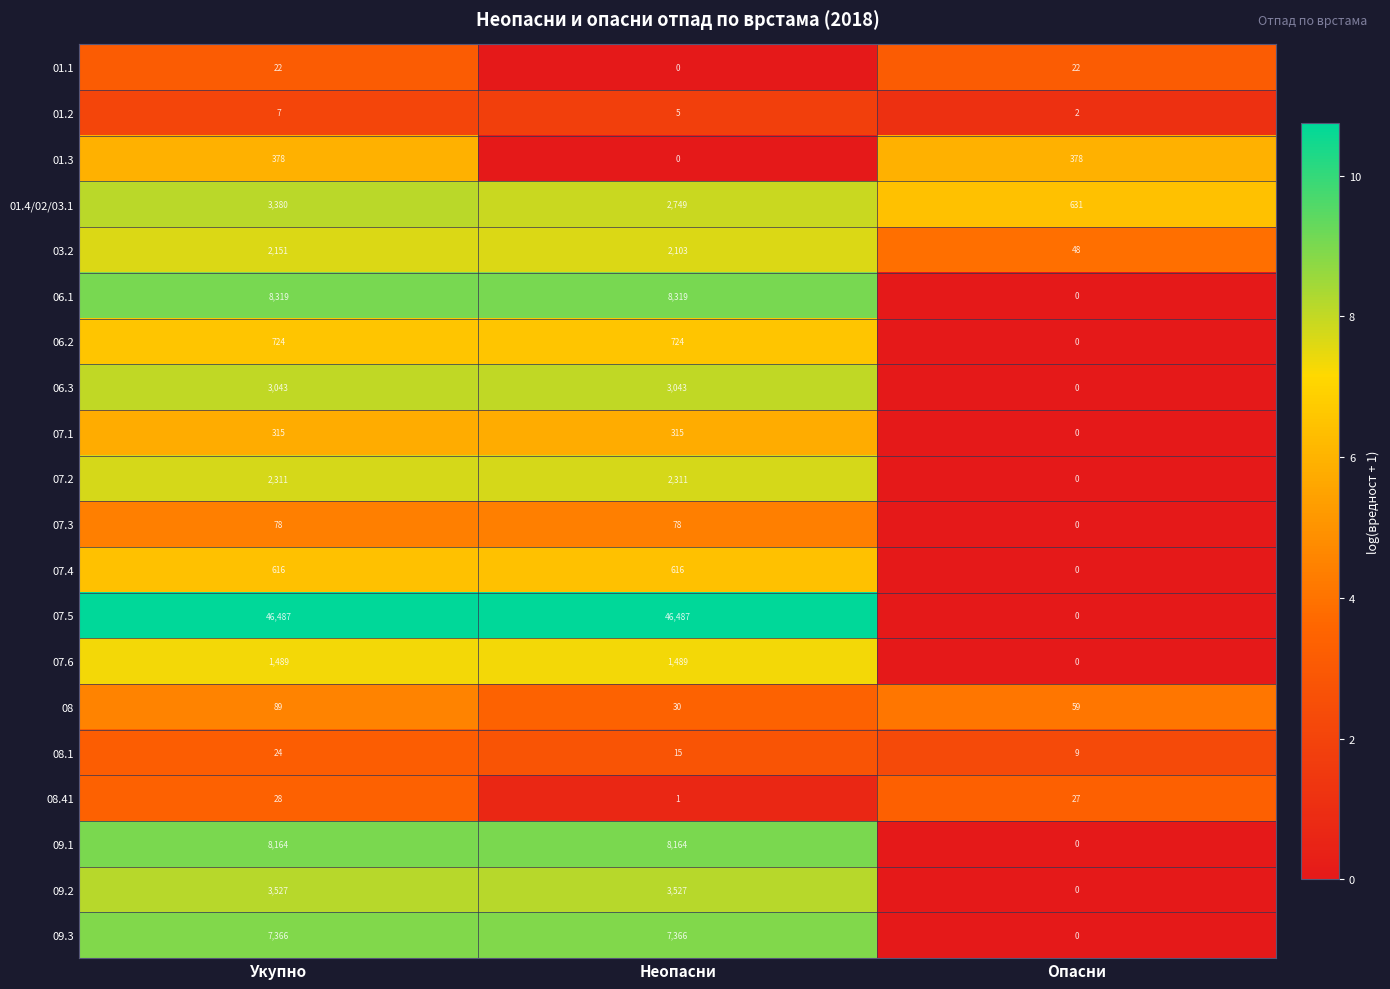

Which category has the lowest value in the 09.1 series?

Опасни